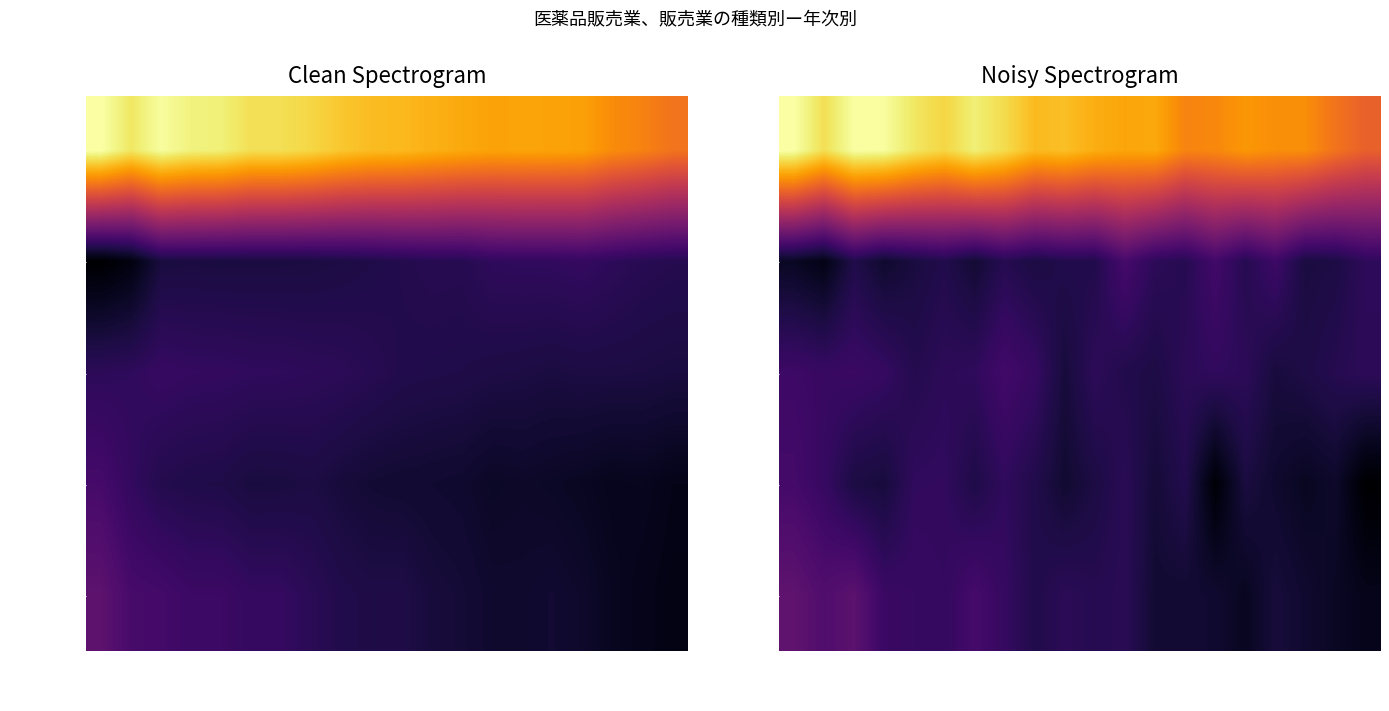

The value of 特例販売業 at 平成元年 is 205.8. True or false?

True